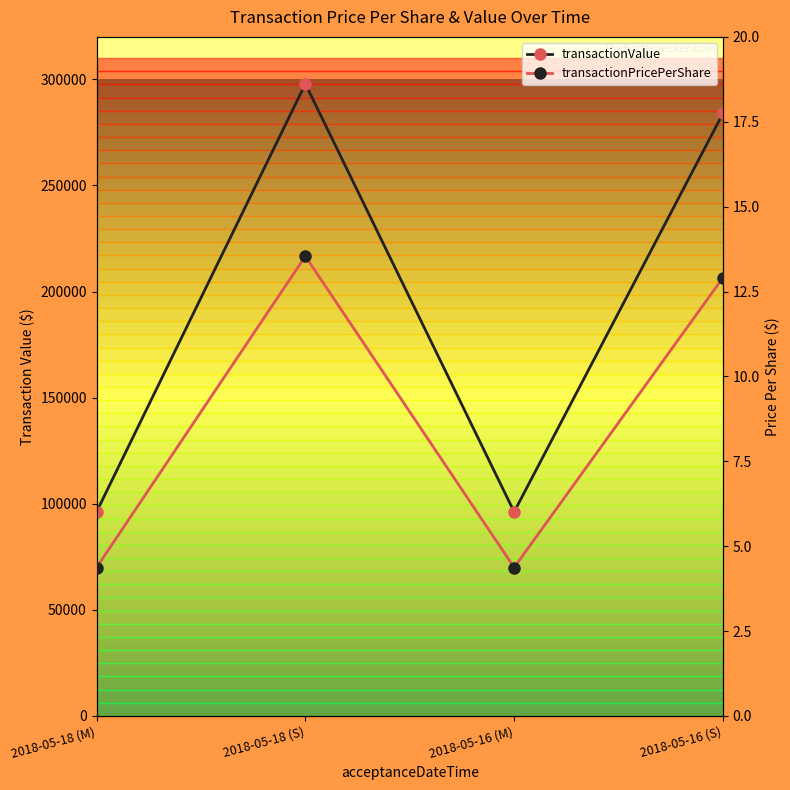

List the series in order of their overall mean, lowest first.

transactionPricePerShare, transactionValue